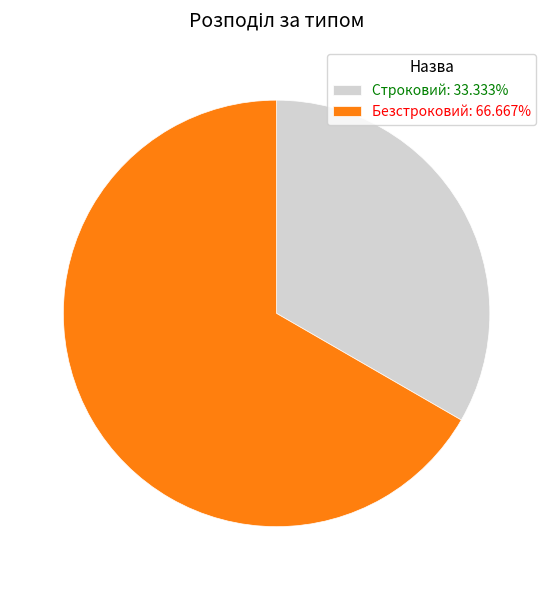

What is the smallest slice in the pie chart?

Строковий